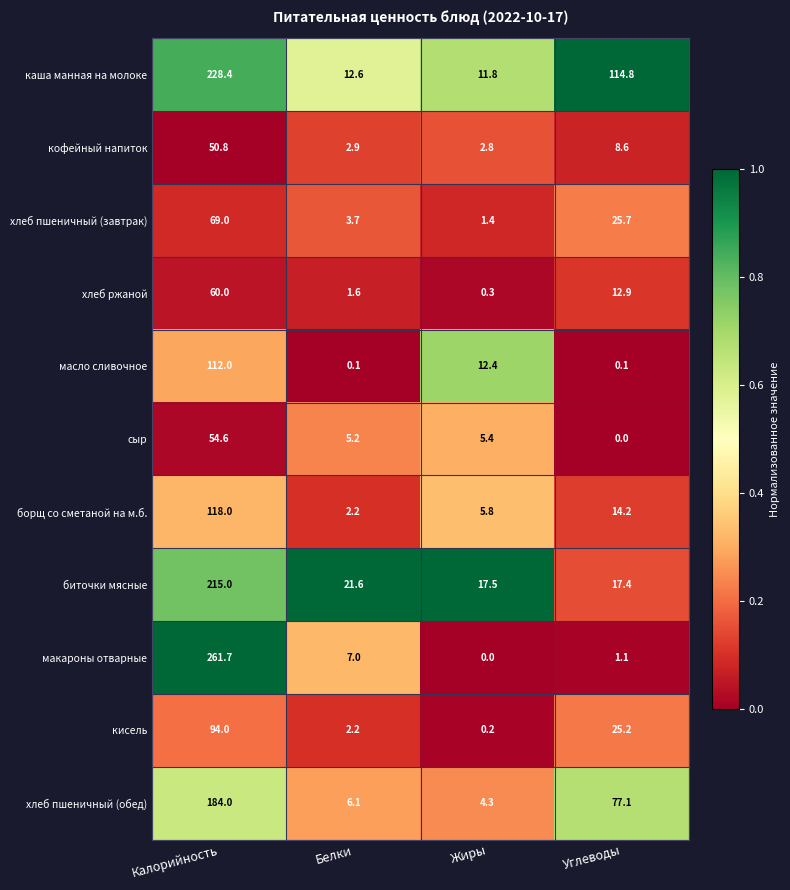

How many series are shown in this chart?

11